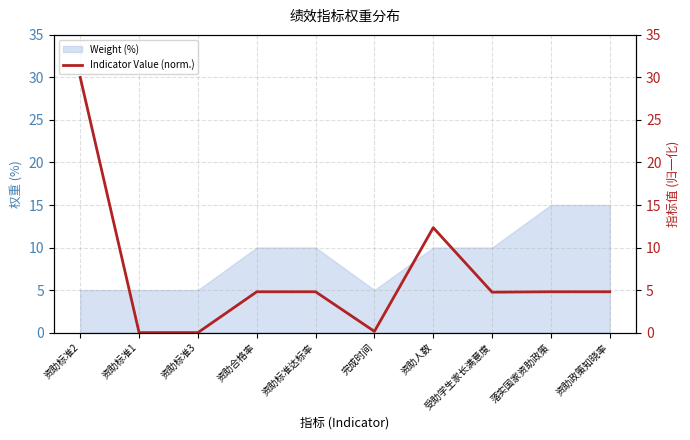

How many points are lower than both their immediate neighbors (excluding endpoints)?

2